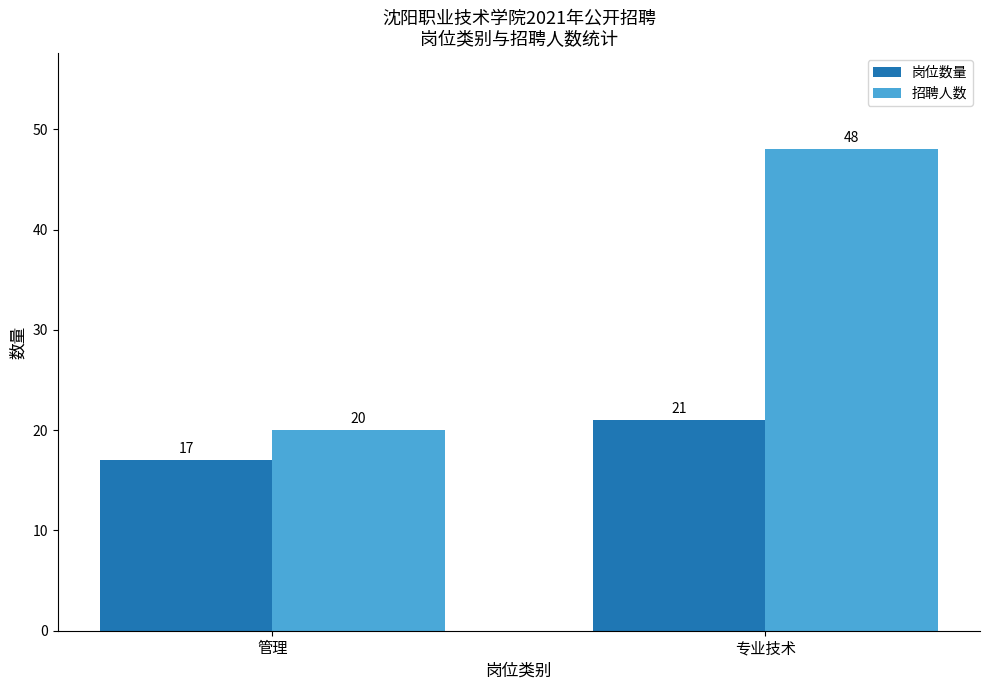

How many bars are there in total?

4